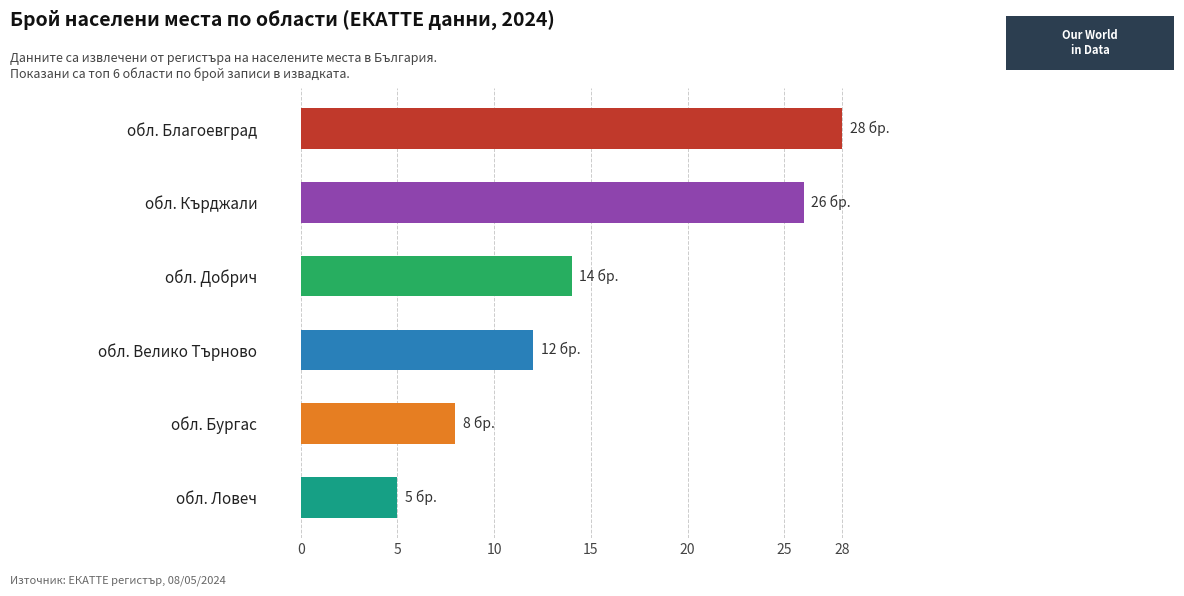

What is the approximate value at обл. Велико Търново?

12